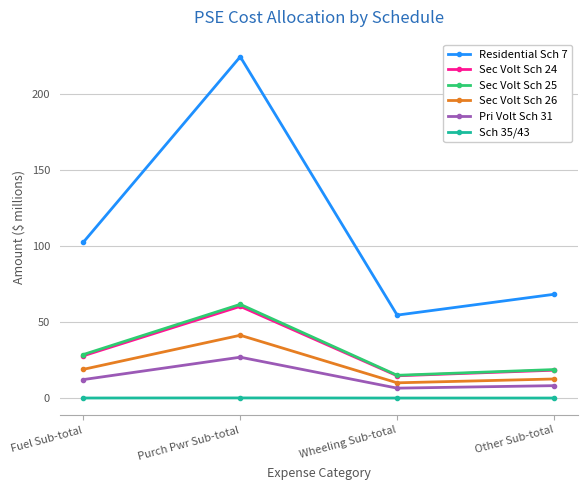

What is the minimum value for Sec Volt Sch 26?

10.0